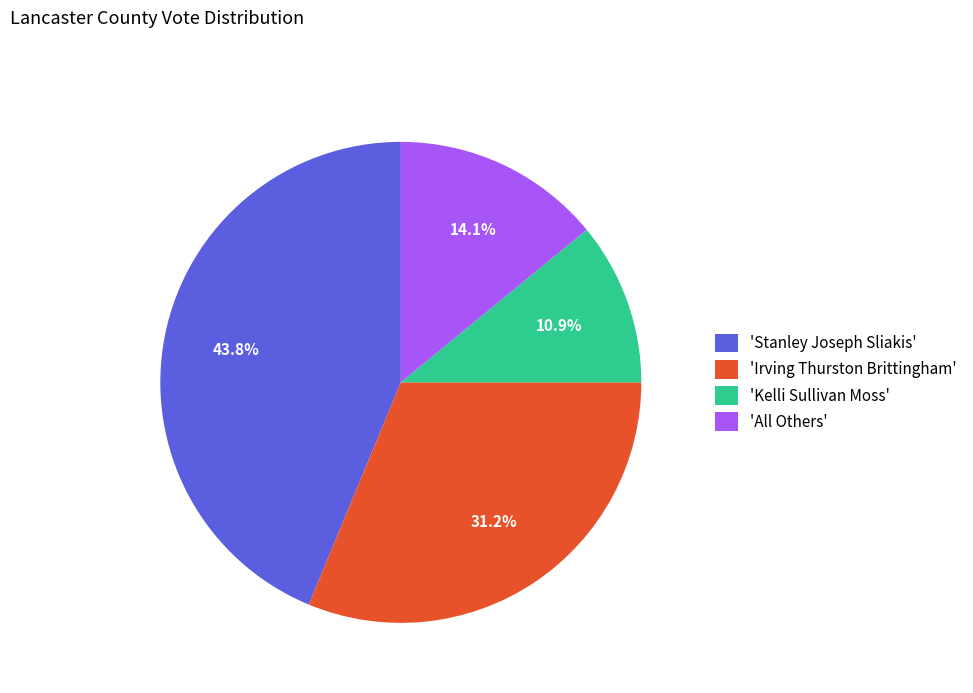

How many segments does this pie chart have?

4